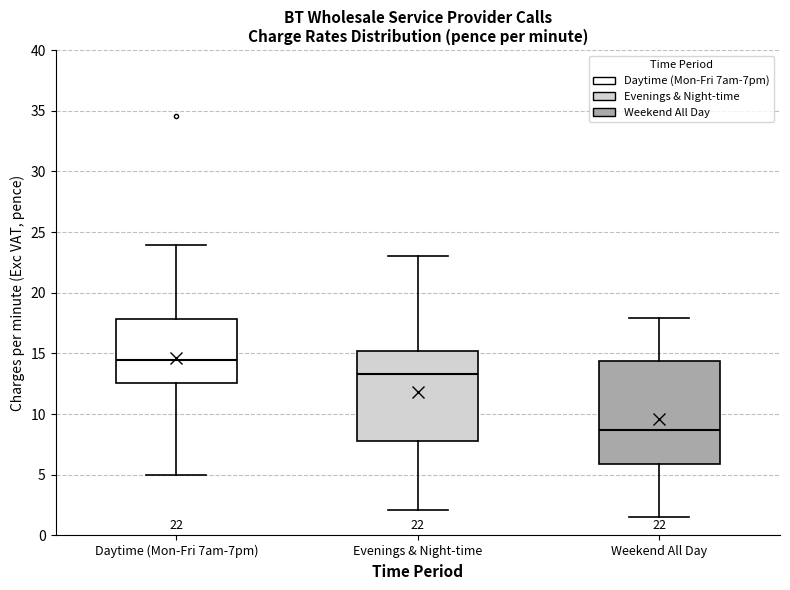

Which box's median line is the highest?

Daytime (Mon-Fri 7am-7pm)